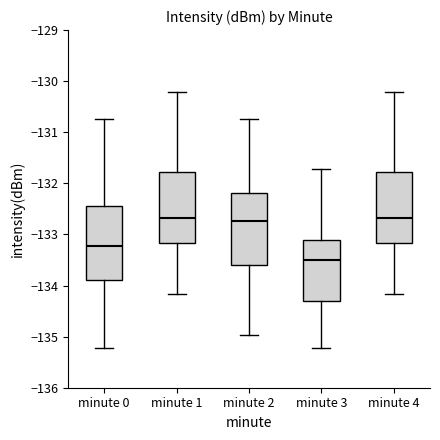

Where does the median line of the box for minute 4 sit on the y-axis? The values are not printed on the chart, so give them approximately, as read against the axis.

-132.7